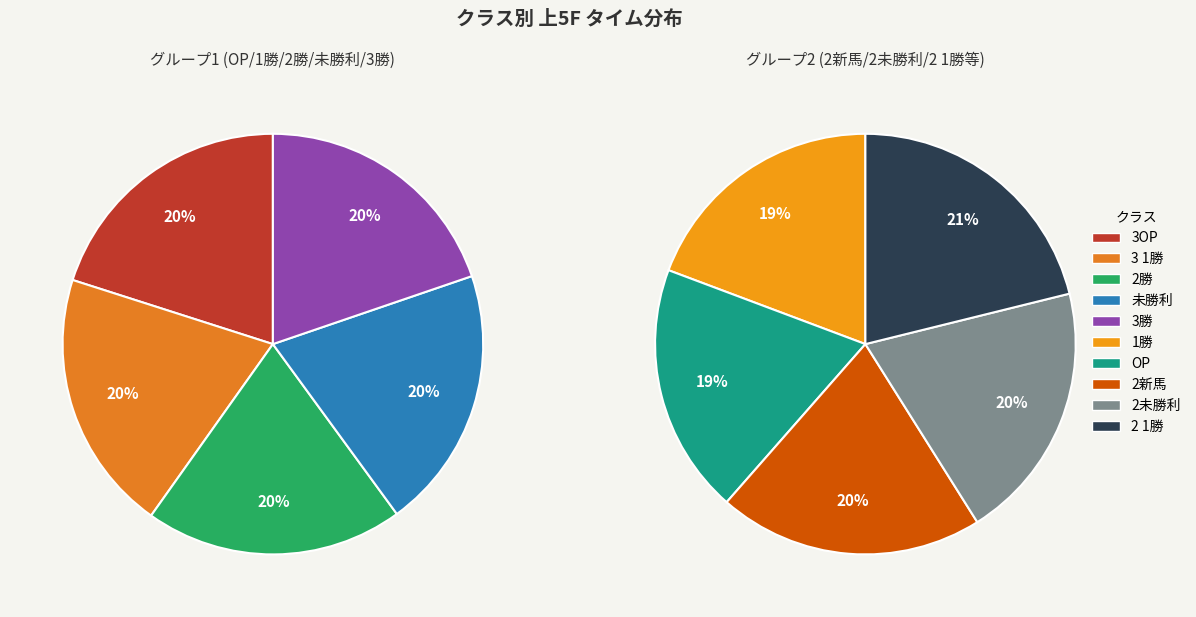

Which slice is the smallest?

OP